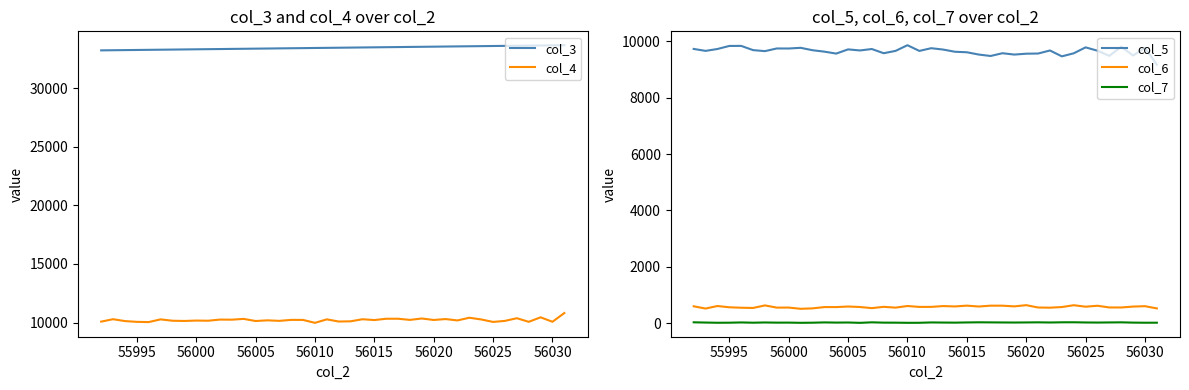

The value of col_3 at 56010 is 33424. True or false?

True